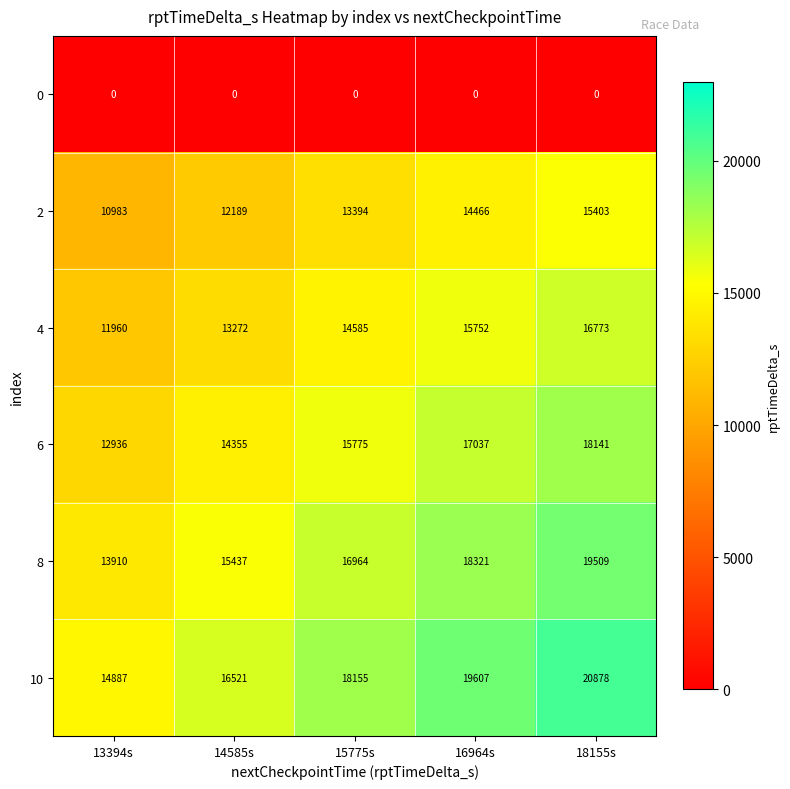

What is the lowest value of the 6 series?

12936